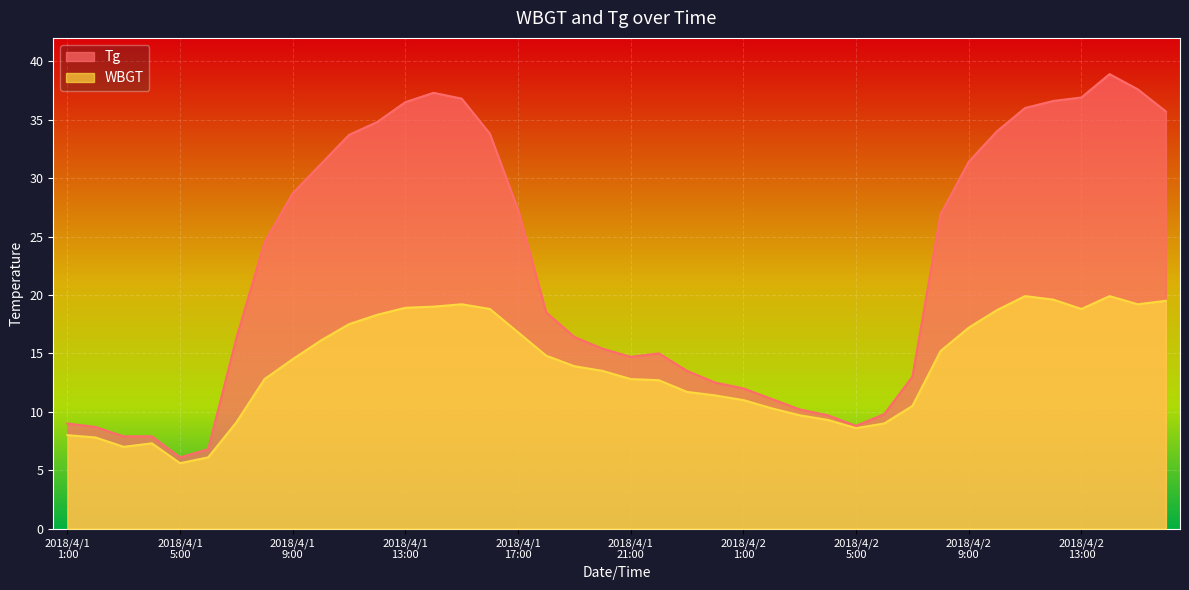

True or false: WBGT and Tg intersect in this chart.

False